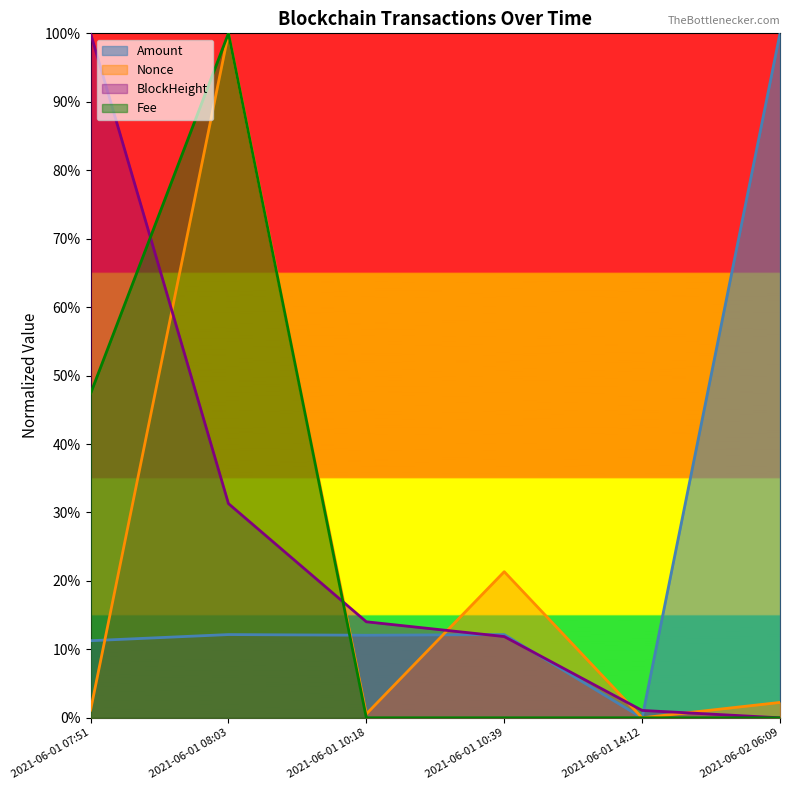

At which category is the sum across all series the highest?

2021-06-01 08:03